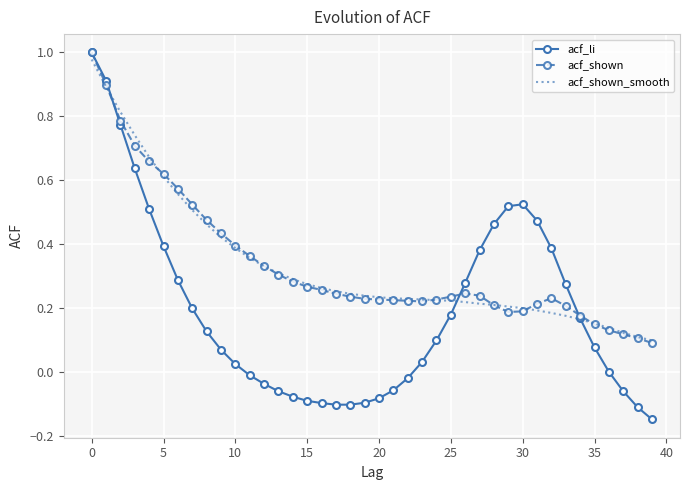

Which series has the largest range (max minus min)?

acf_li